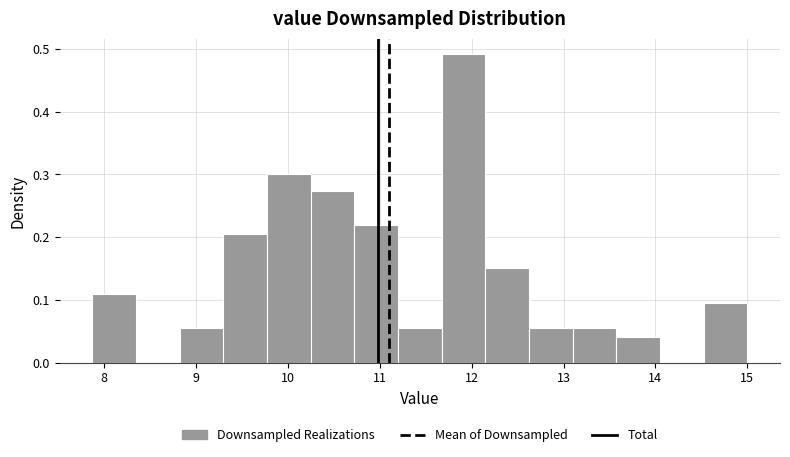

Reading left to right, transcribe this chart: for each bar, give the range it covers on the x-axis and its height. Neither the bar edges nor the heights are printed on the chart, so give them approximately, as read against the axes.

7.9 to 8.3: 0.11
8.3 to 8.8: 0
8.8 to 9.3: 0.05
9.3 to 9.8: 0.20
9.8 to 10.2: 0.30
10.2 to 10.7: 0.27
10.7 to 11.2: 0.22
11.2 to 11.7: 0.05
11.7 to 12.1: 0.49
12.1 to 12.6: 0.15
12.6 to 13.1: 0.05
13.1 to 13.6: 0.05
13.6 to 14.0: 0.04
14.0 to 14.5: 0
14.5 to 15.0: 0.10